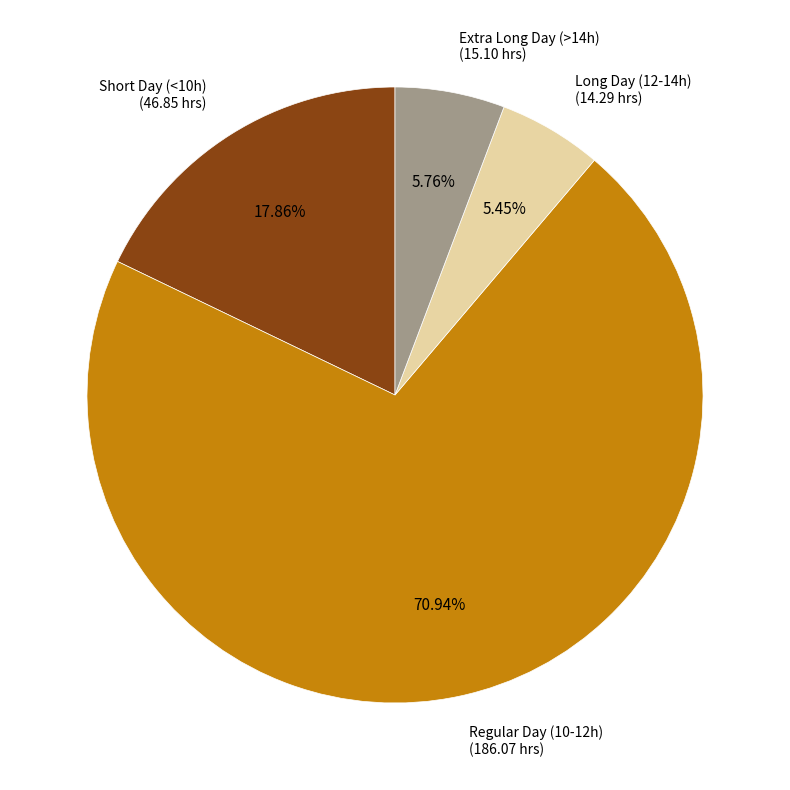

Does any single category account for the majority?

Yes